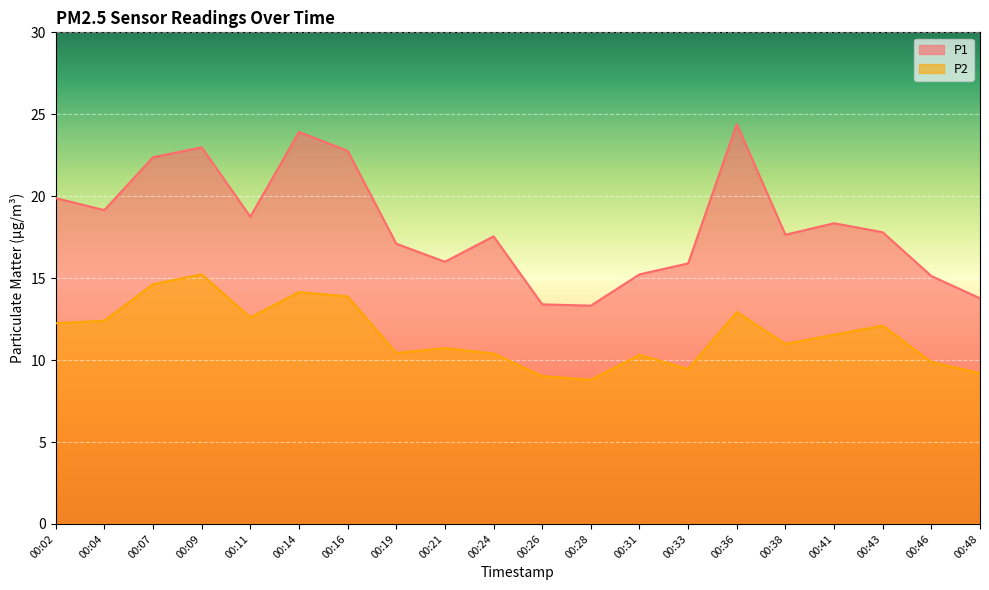

True or false: P2 and P1 intersect in this chart.

False